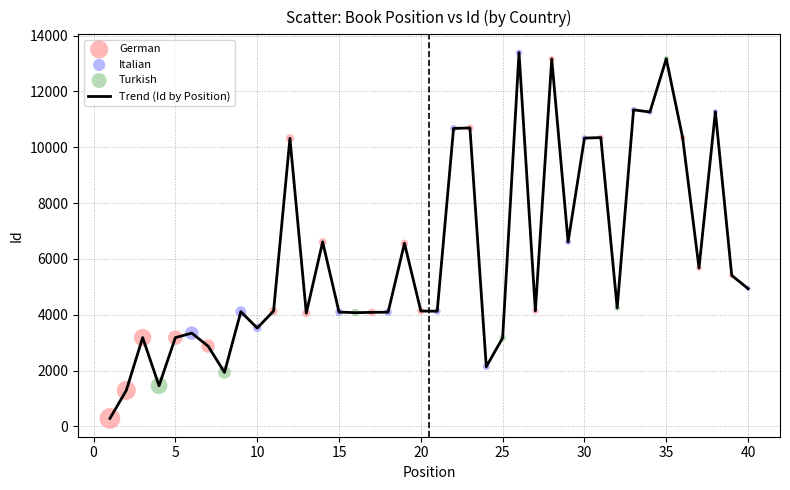

Does the chart have visible grid lines?

Yes